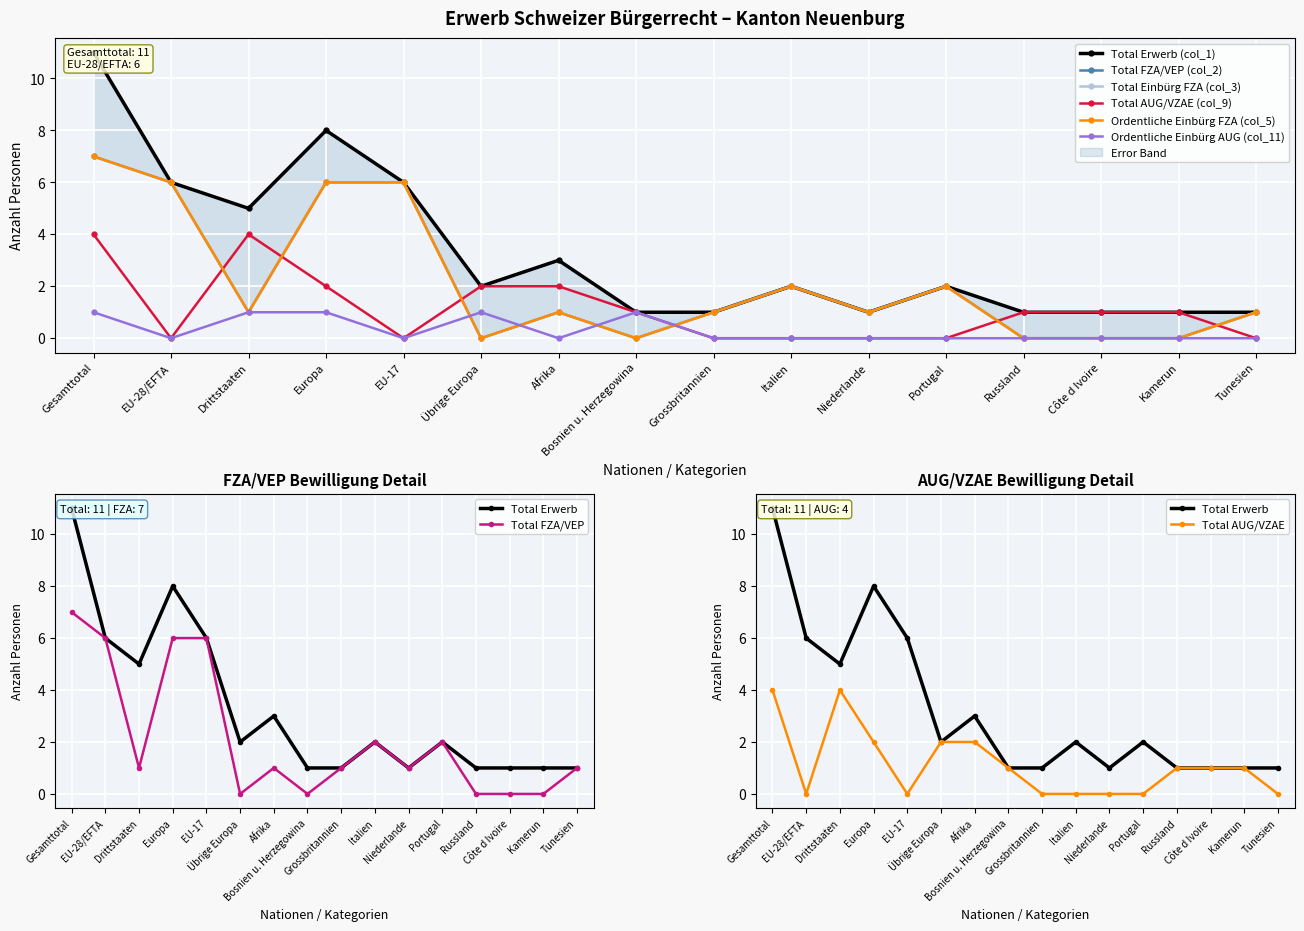

Which label corresponds to the smallest value in the chart?

Übrige Europa